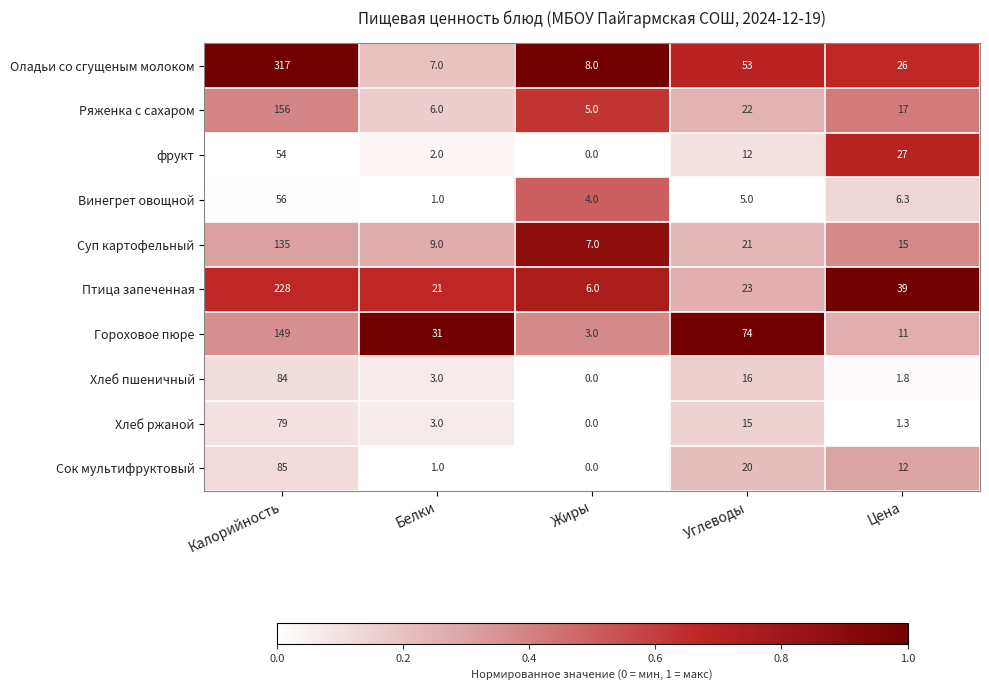

At which label is фрукт closest to 27?

Цена